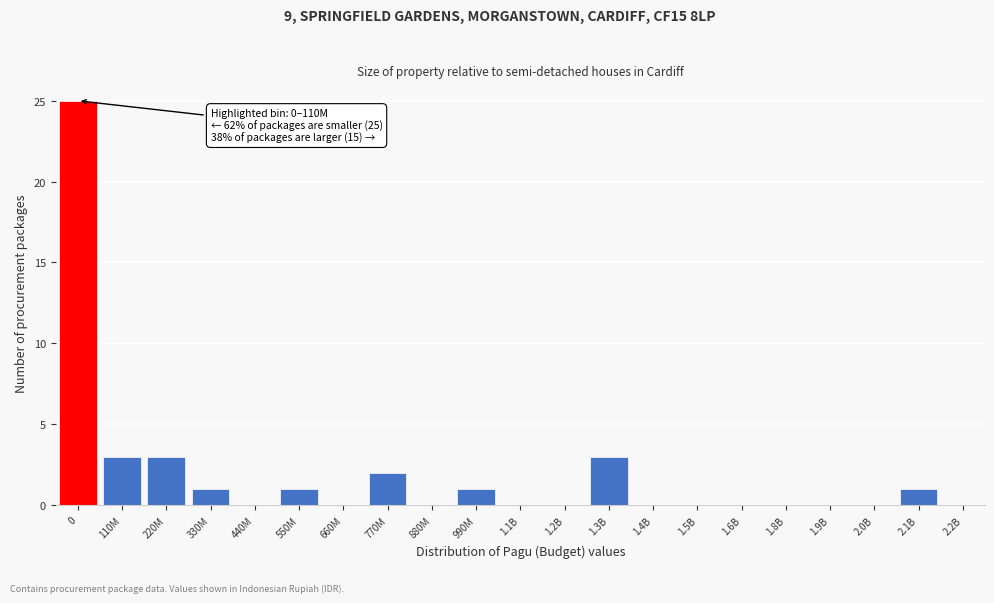

Reading left to right, transcribe all the data shown in this chart.

0=25	110M=3	220M=3	330M=1	440M=0	550M=1	660M=0	770M=2	880M=0	990M=1	1.1B=0	1.2B=0	1.3B=3	1.4B=0	1.5B=0	1.6B=0	1.8B=0	1.9B=0	2.0B=0	2.1B=1